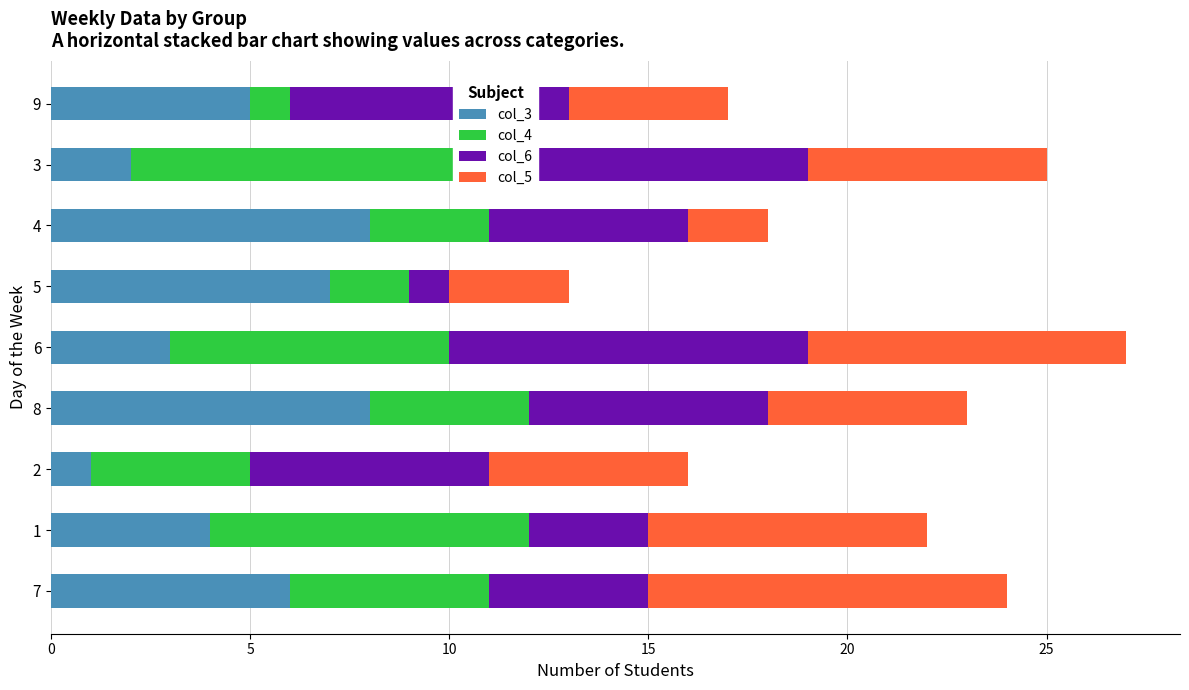

Reading right to left, what are all the values shown in this chart?

col_3: 5	2	8	7	3	8	1	4	6
col_4: 1	9	3	2	7	4	4	8	5
col_6: 7	8	5	1	9	6	6	3	4
col_5: 4	6	2	3	8	5	5	7	9